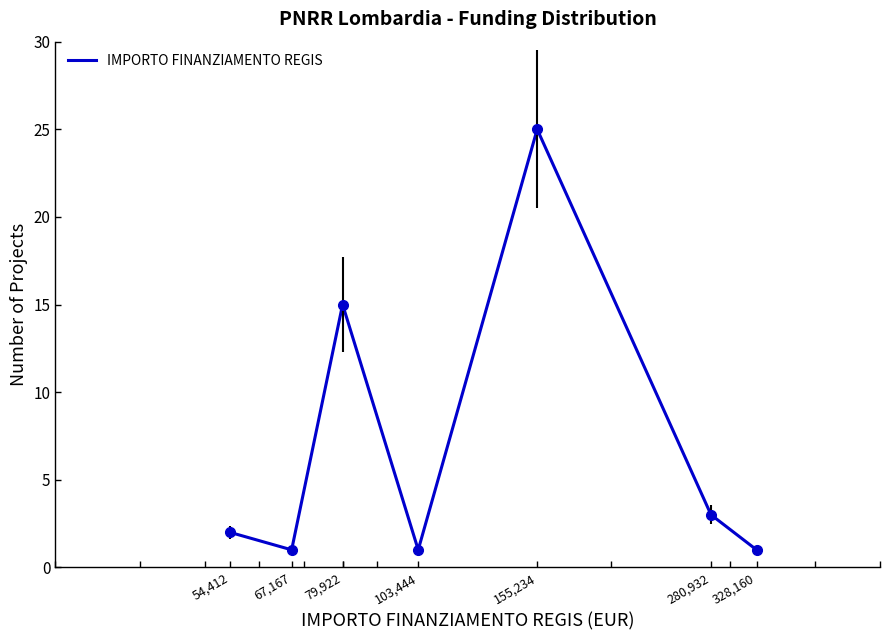

What is the maximum value shown in the chart?

25